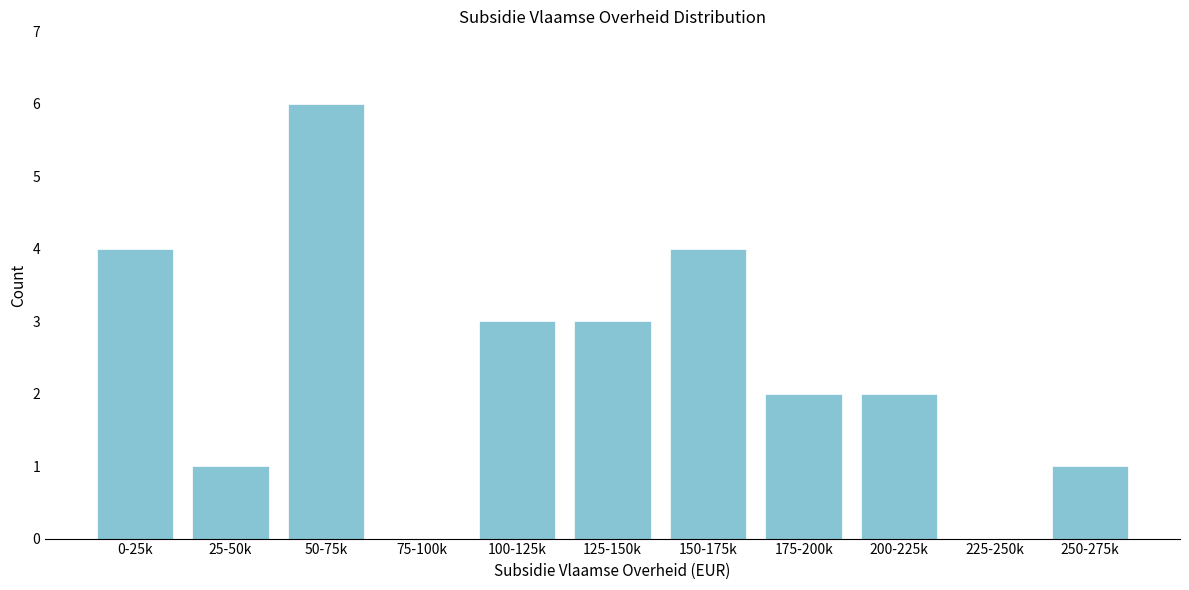

Reading left to right, list all the values displayed in this chart.

0-25k=4	25-50k=1	50-75k=6	75-100k=0	100-125k=3	125-150k=3	150-175k=4	175-200k=2	200-225k=2	225-250k=0	250-275k=1